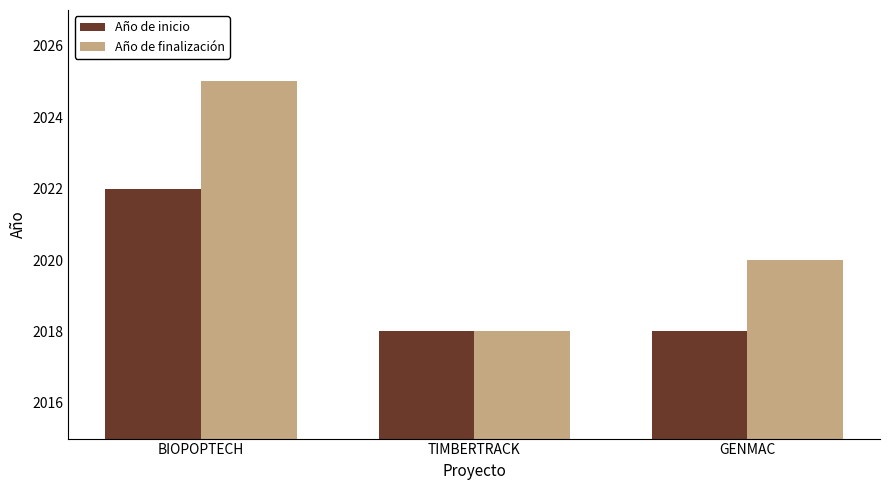

What is the sum of all Año de inicio values?

6058